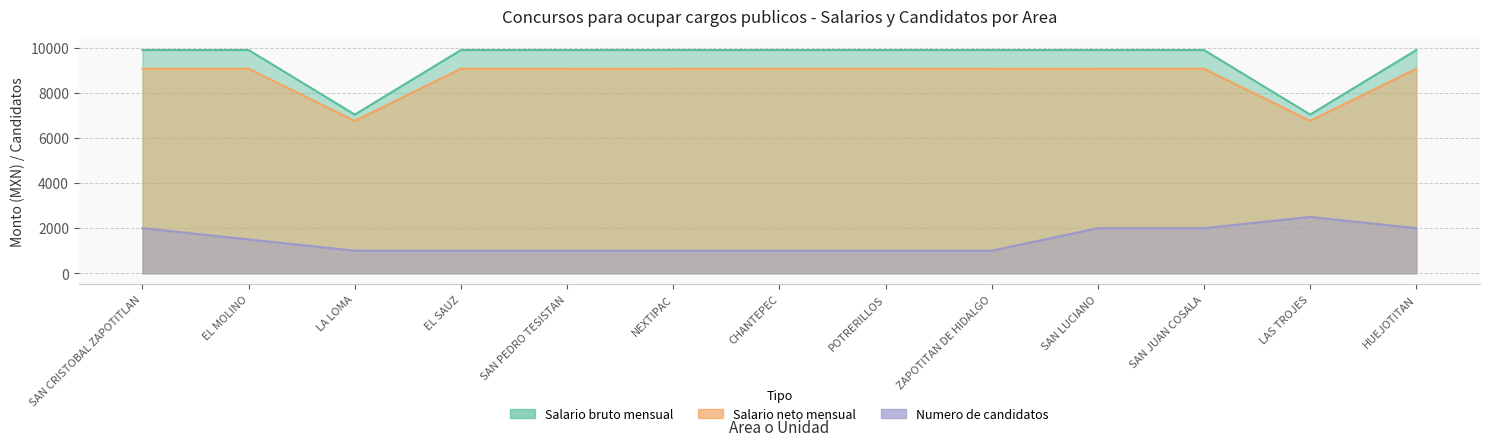

What is the average value of the Salario bruto mensual series?

9464